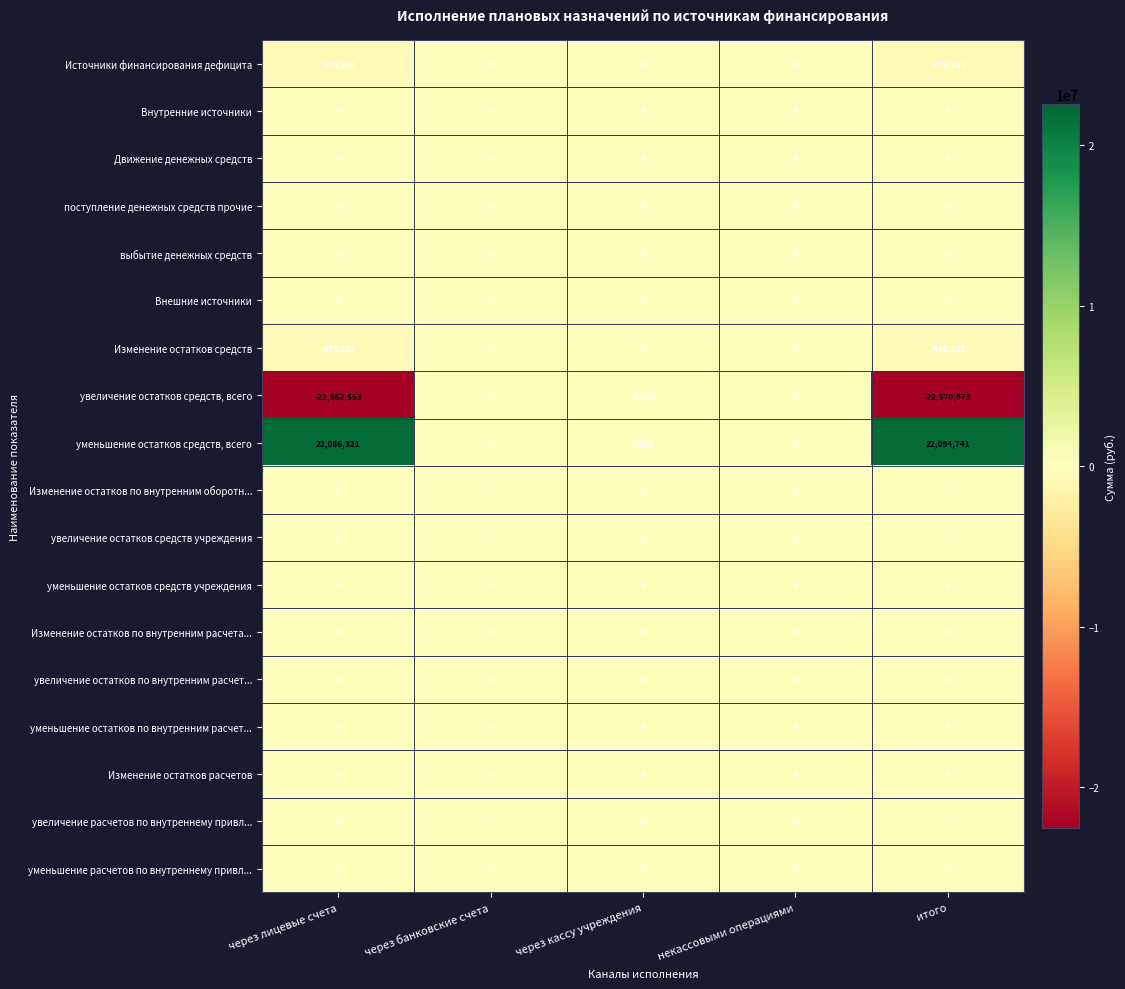

Which series has the largest total across all categories?

уменьшение остатков средств, всего